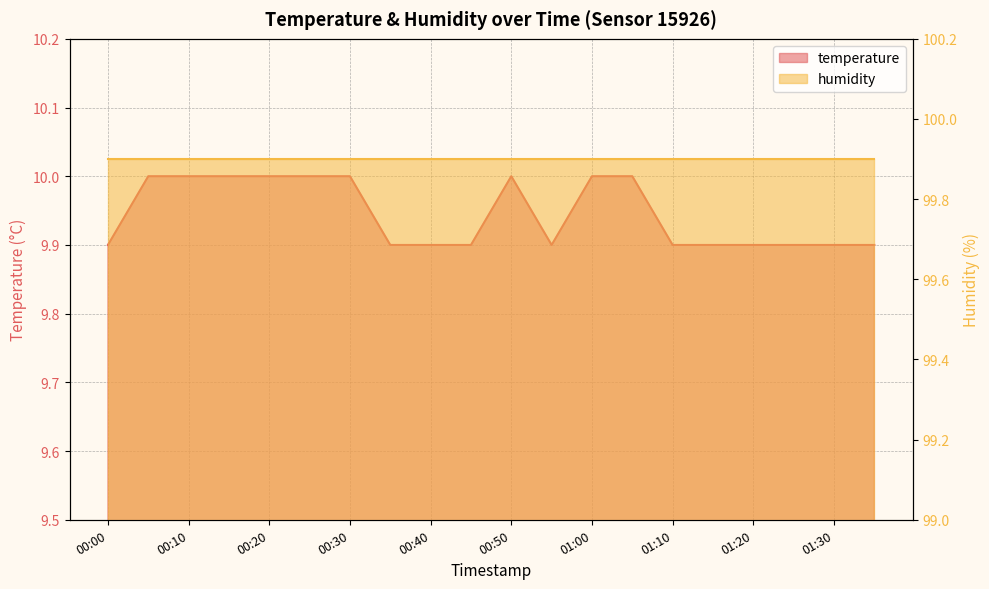

What is the approximate value at 01:20?

9.9